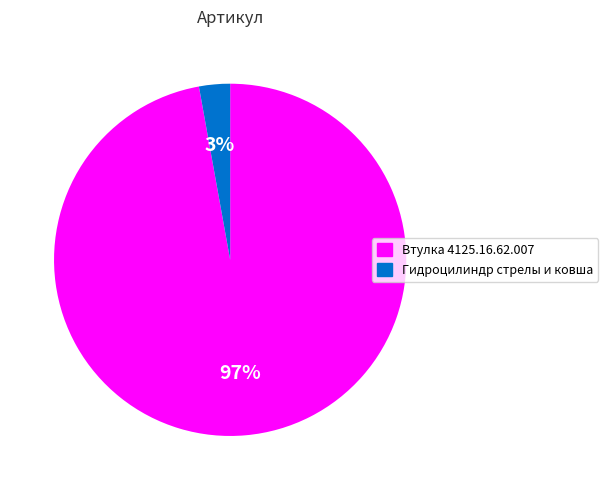

Combined, do Втулка 4125.16.62.007 and Гидроцилиндр стрелы и ковша account for over 50%?

Yes